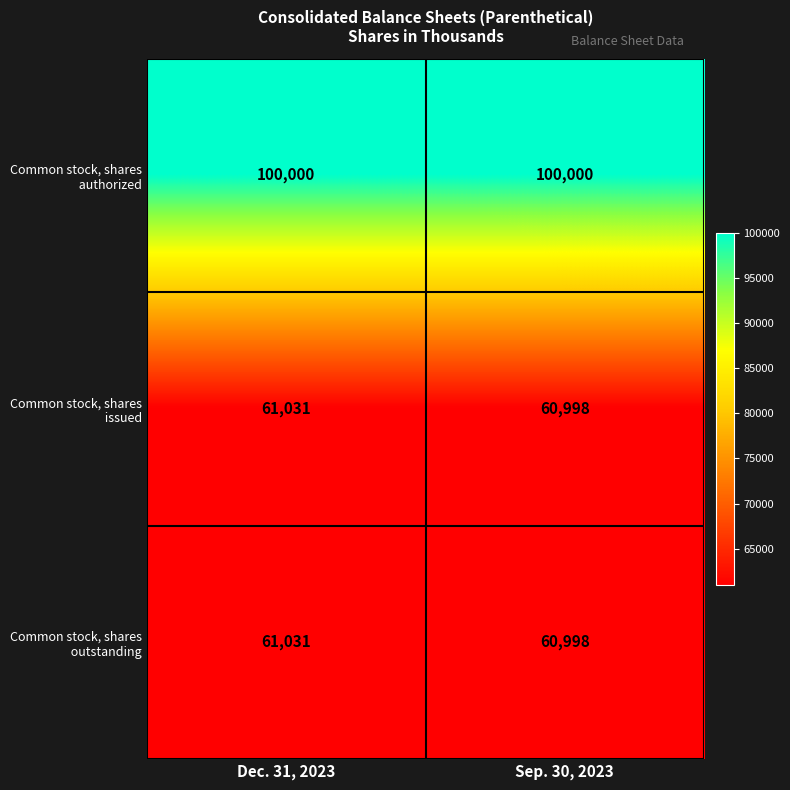

At which category is the sum across all series the highest?

Dec. 31, 2023